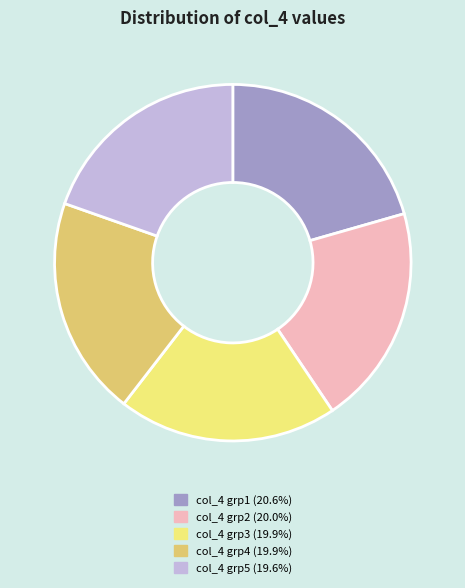

Does any single category account for the majority?

No